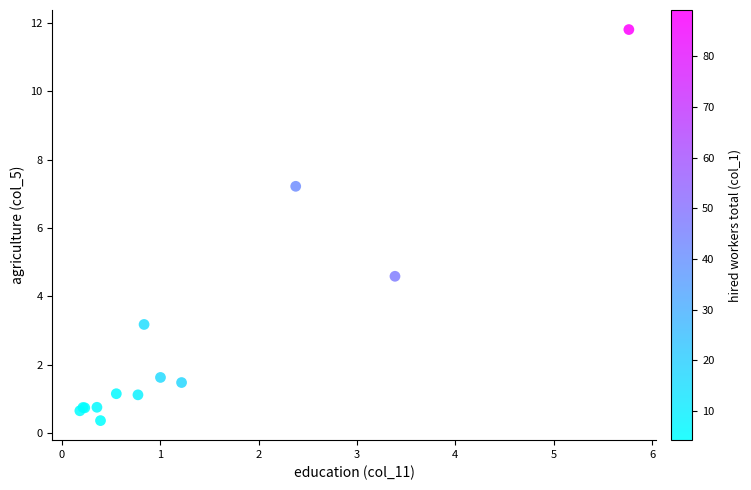

What Y value in the scatter plot is closest to 6?

7.2